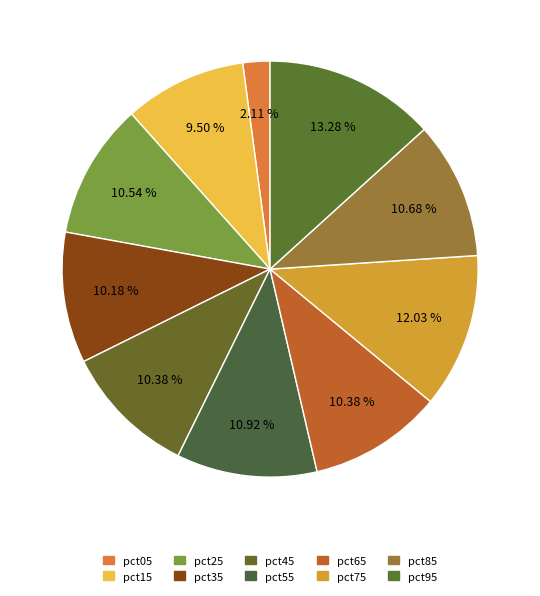

What is the smallest slice in the pie chart?

pct05